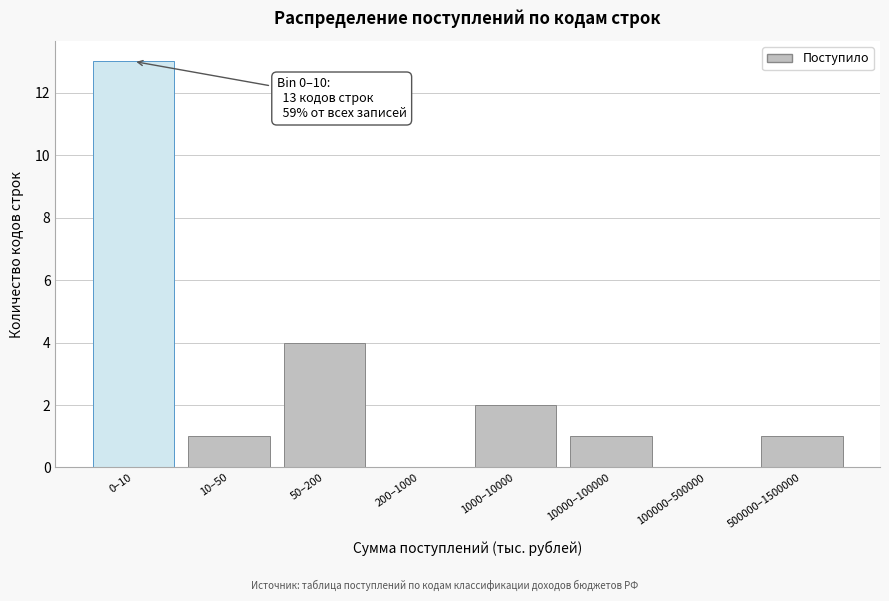

Reading left to right, list all the values displayed in this chart.

0–10=13	10–50=1	50–200=4	200–1000=0	1000–10000=2	10000–100000=1	100000–500000=0	500000–1500000=1